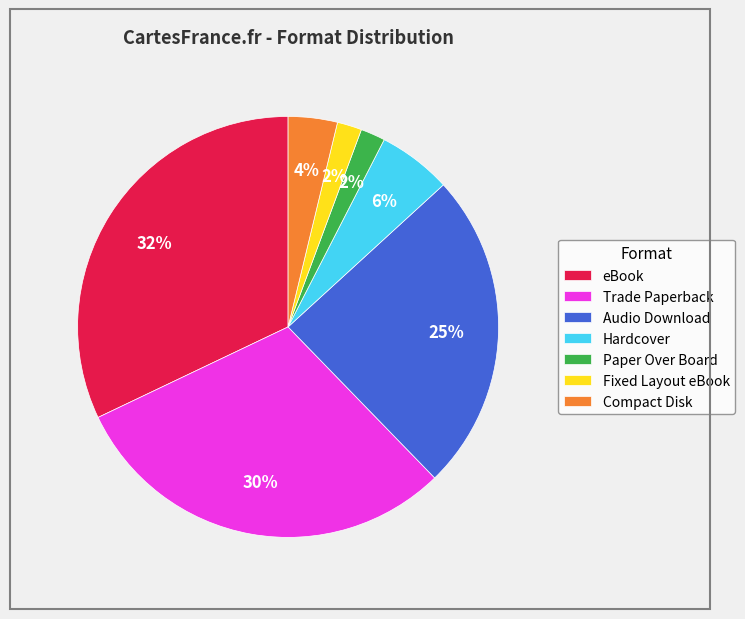

Is Hardcover the majority of the pie?

No